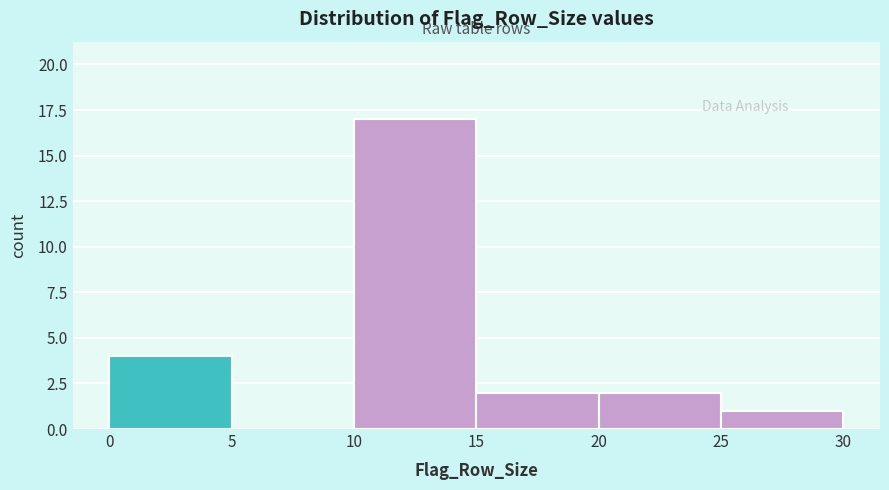

Which range on the x-axis has the tallest bar?

10 to 15